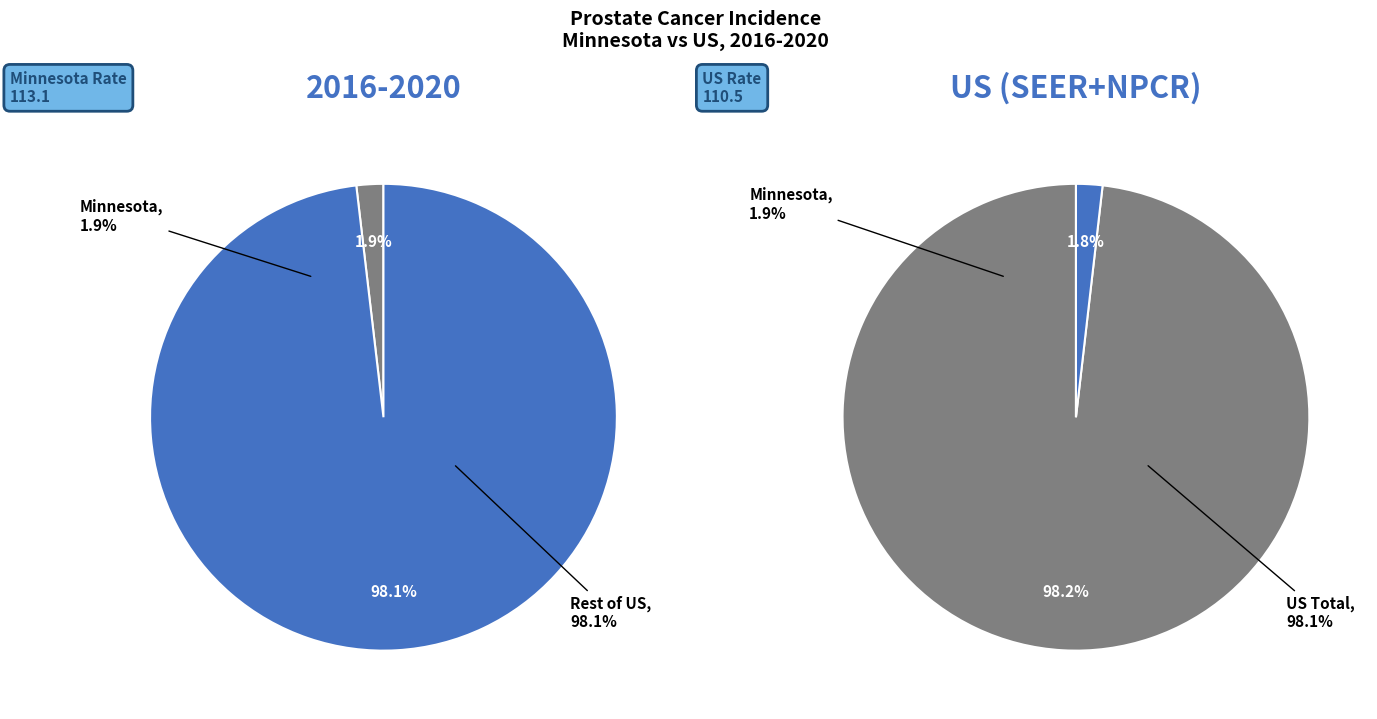

To the nearest percent, what is the average slice percentage?

50%